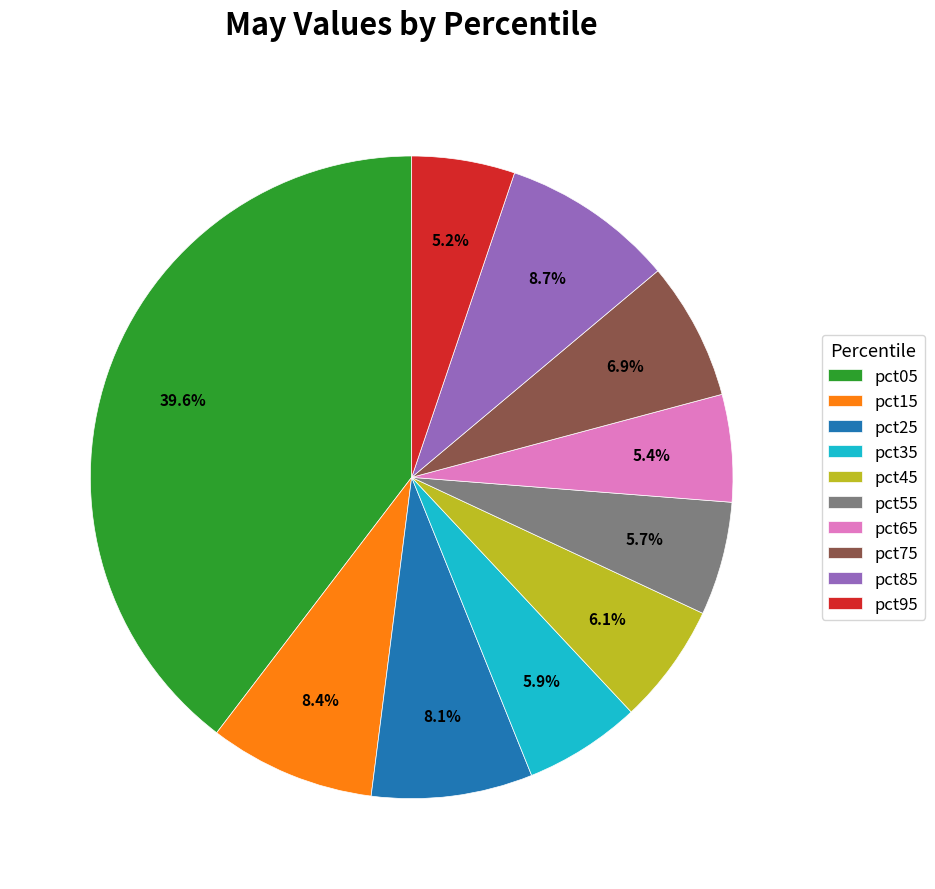

Does any single category account for the majority?

No